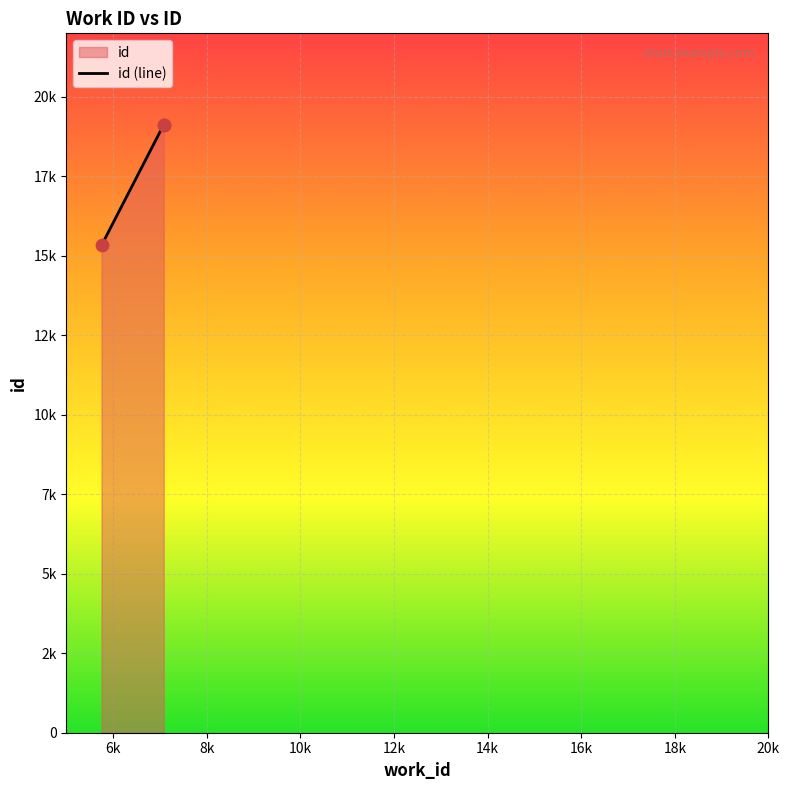

What is the ratio of the value at 7080 to the value at 7080?

1.0